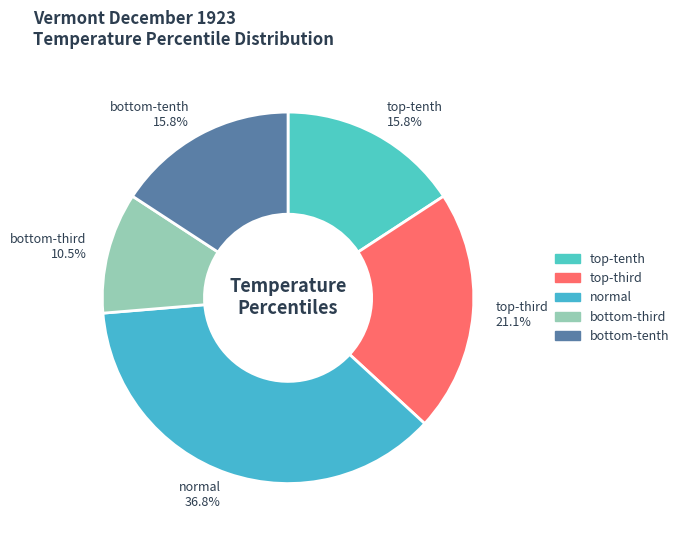

Count the number of slices in the pie.

5